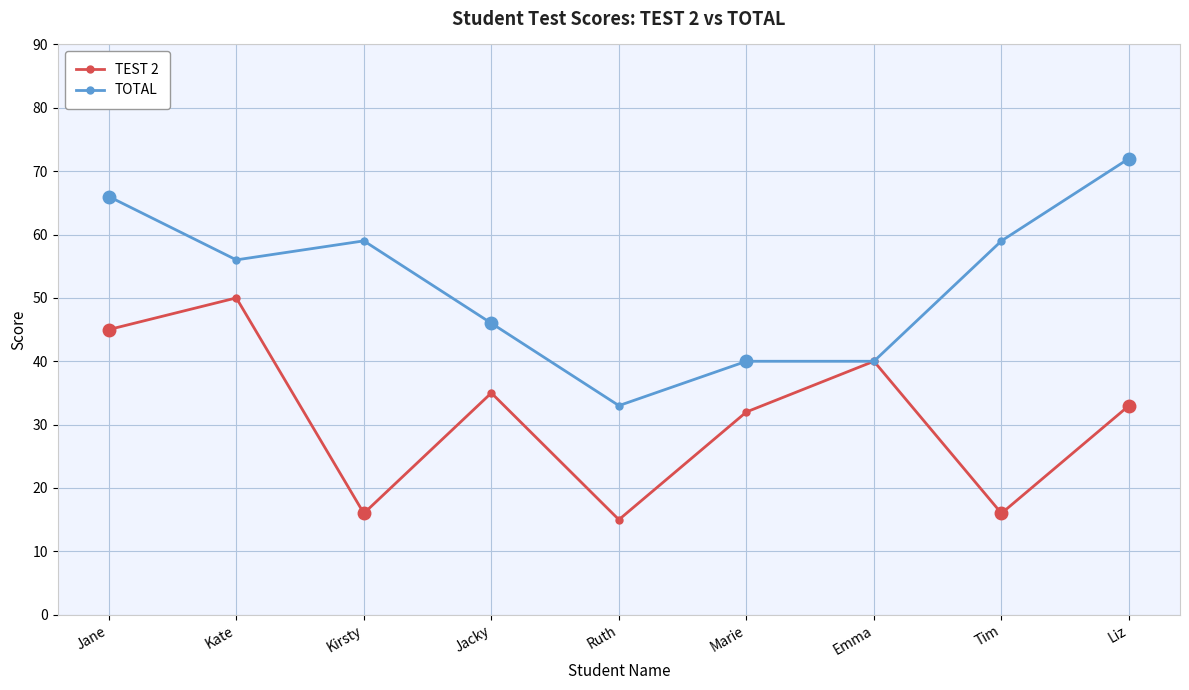

Count the number of data series in this chart.

2